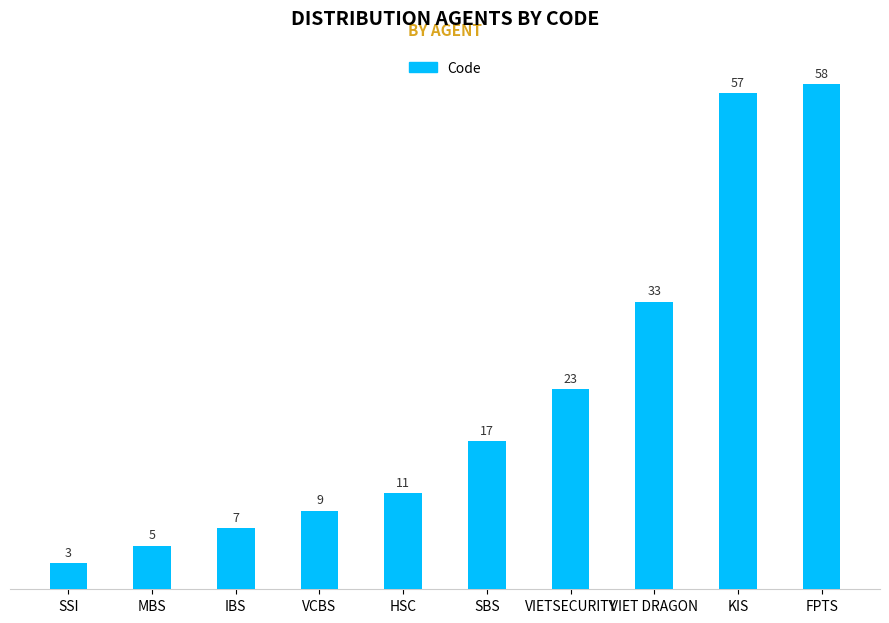

What is the minimum value shown in the chart?

3